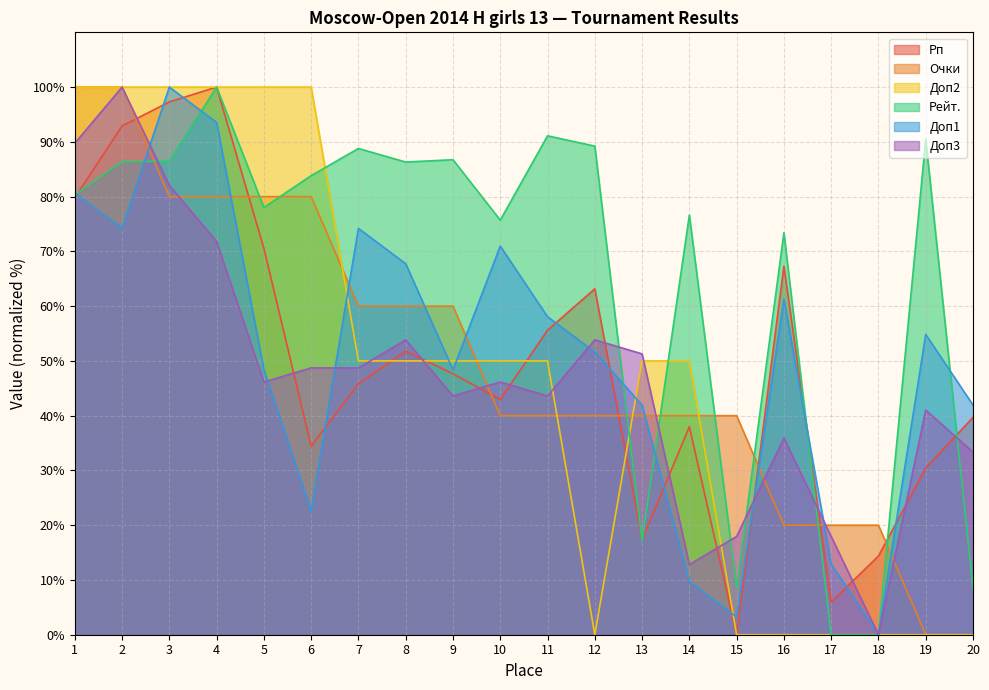

Reading left to right, what are all the values shown in this chart?

Рп: 79.8	92.9	97.3	100.0	70.6	34.4	45.8	51.8	47.7	43.0	55.6	63.2	17.4	38.0	0.0	67.3	6.0	14.4	30.4	39.7
Очки: 100.0	100.0	80.0	80.0	80.0	80.0	60.0	60.0	60.0	40.0	40.0	40.0	40.0	40.0	40.0	20.0	20.0	20.0	0.0	0.0
Доп2: 100.0	100.0	100.0	100.0	100.0	100.0	50.0	50.0	50.0	50.0	50.0	0.0	50.0	50.0	0.0	0.0	0.0	0.0	0.0	0.0
Рейт.: 80.3	86.4	86.5	100.0	78.0	83.8	88.8	86.3	86.7	75.7	91.1	89.2	17.1	76.6	8.6	73.4	0.0	0.0	90.4	8.6
Доп1: 80.6	74.2	100.0	93.5	48.4	22.6	74.2	67.7	48.4	71.0	58.1	51.6	41.9	9.7	3.2	61.3	12.9	0.0	54.8	41.9
Доп3: 89.7	100.0	82.1	71.8	46.2	48.7	48.7	53.8	43.6	46.2	43.6	53.8	51.3	12.8	17.9	35.9	17.9	0.0	41.0	33.3